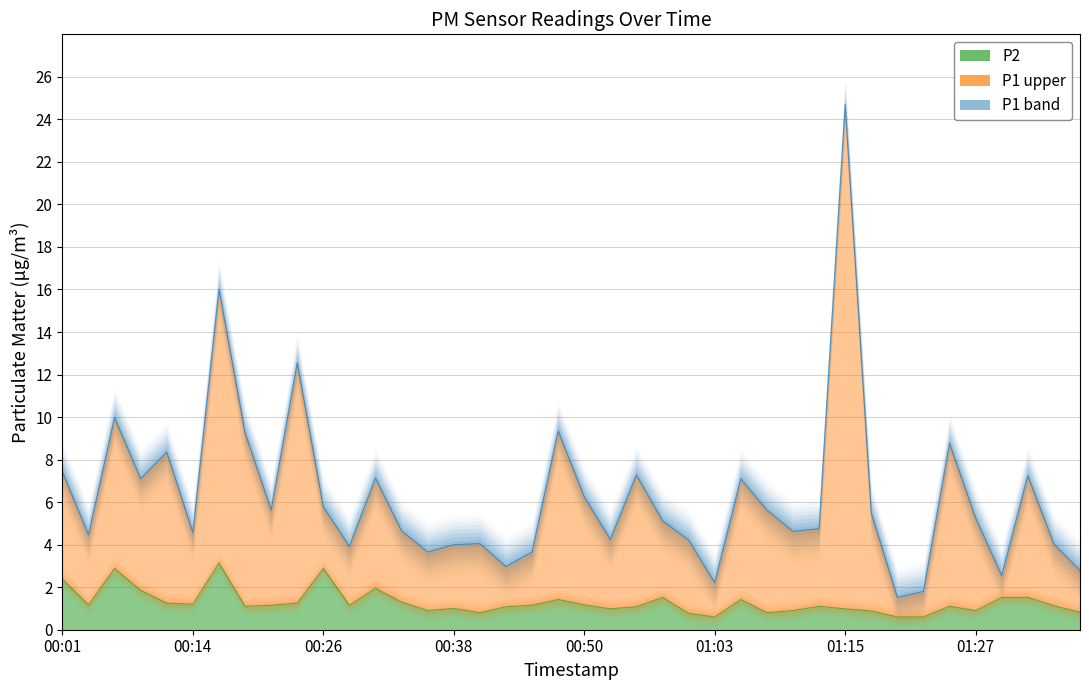

What position from the right is 01:34?

2